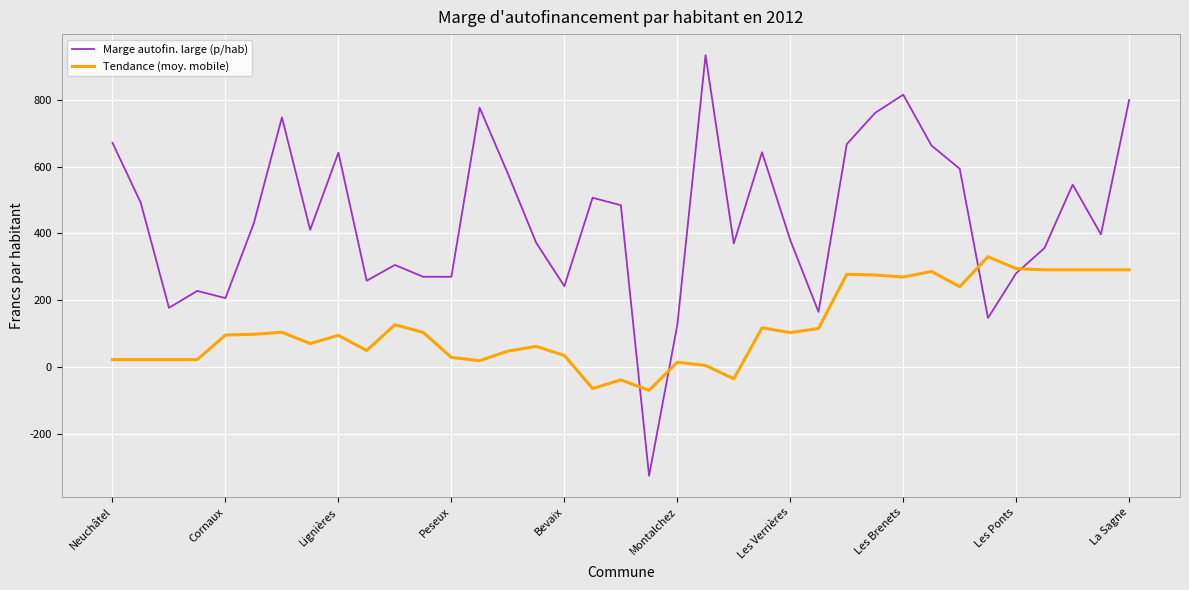

Which series has the largest range (max minus min)?

Marge autofin. large (p/hab)